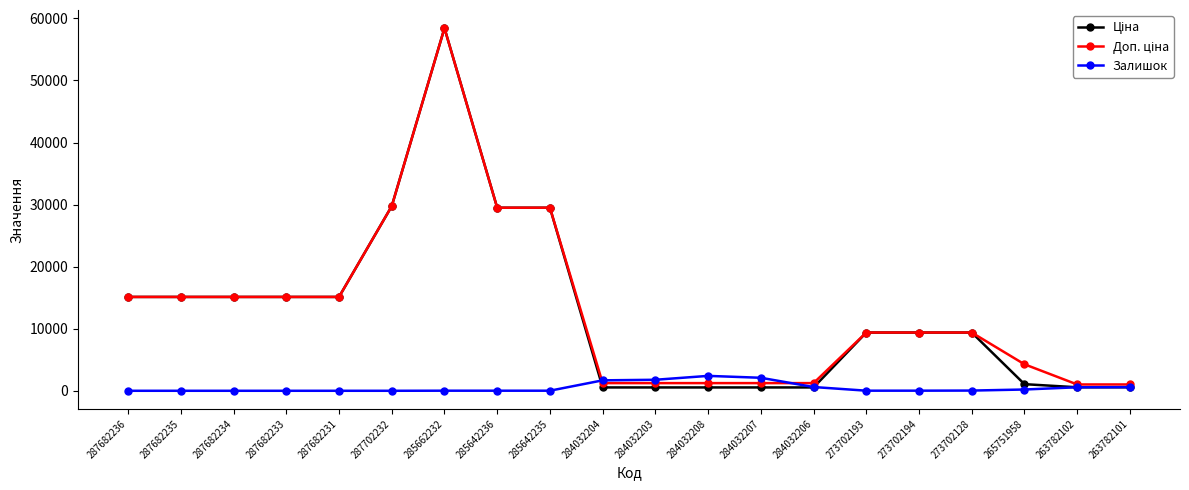

Is it true that Залишок equals 14.0 at 285662232?

True